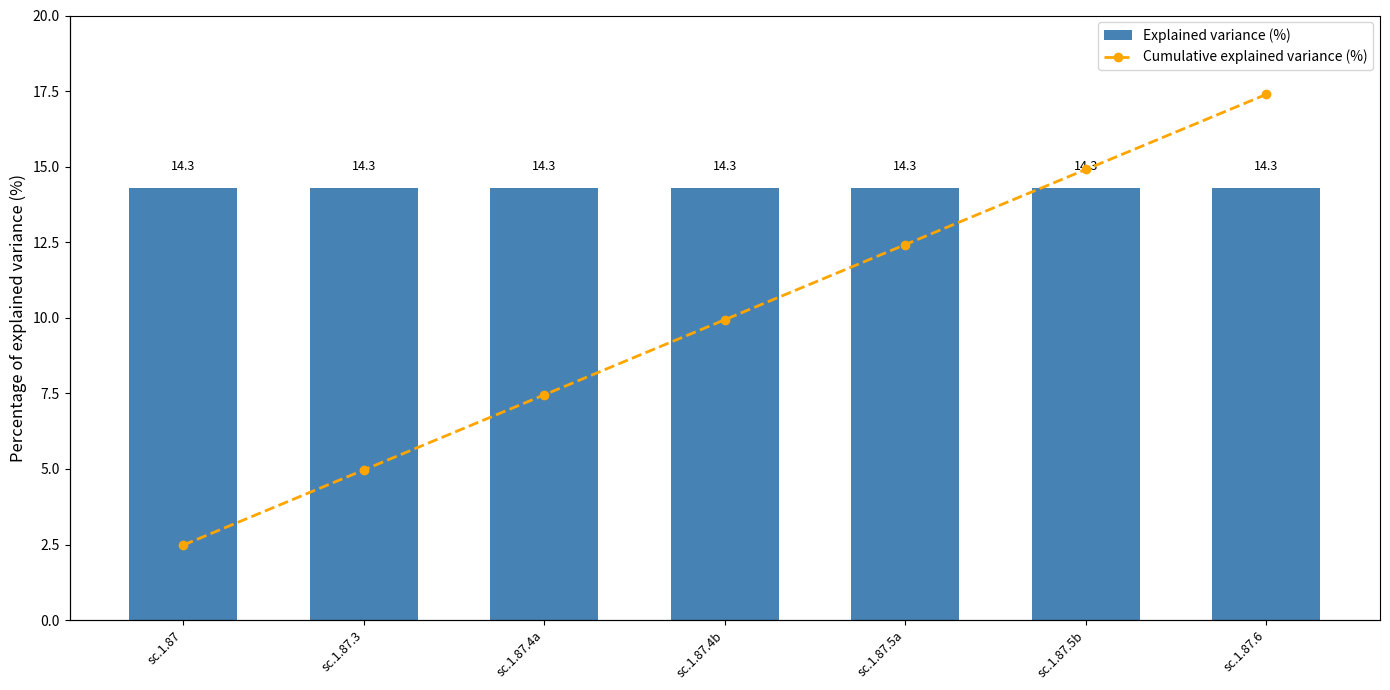

List the labels in order of Explained variance (%) value, smallest first.

sc.1.87, sc.1.87.3, sc.1.87.4a, sc.1.87.4b, sc.1.87.5a, sc.1.87.5b, sc.1.87.6